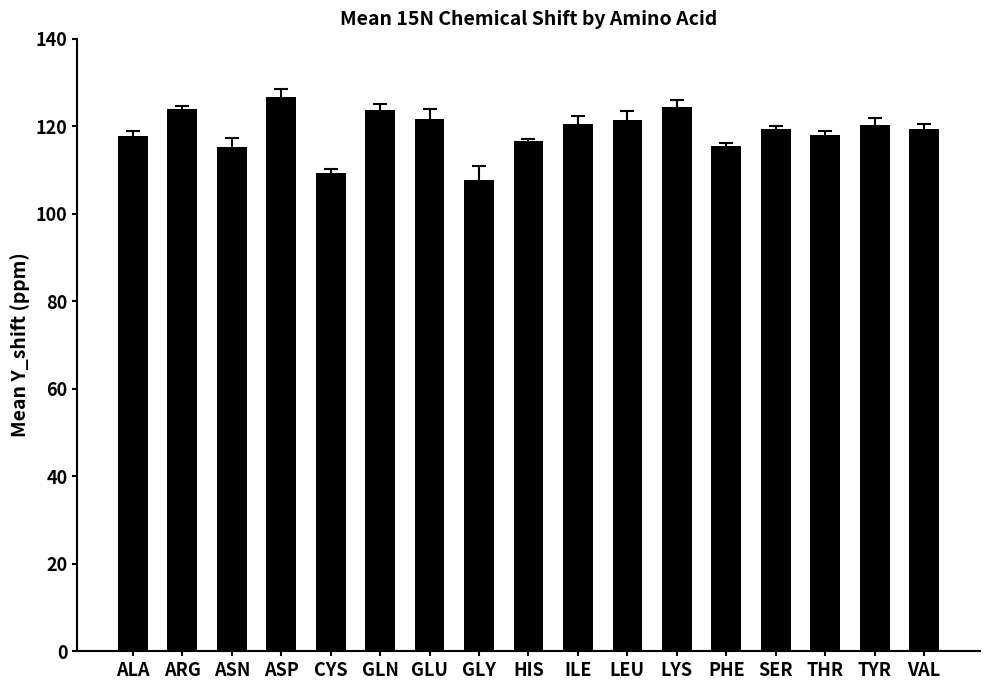

Where does the data first go above 119?

ARG